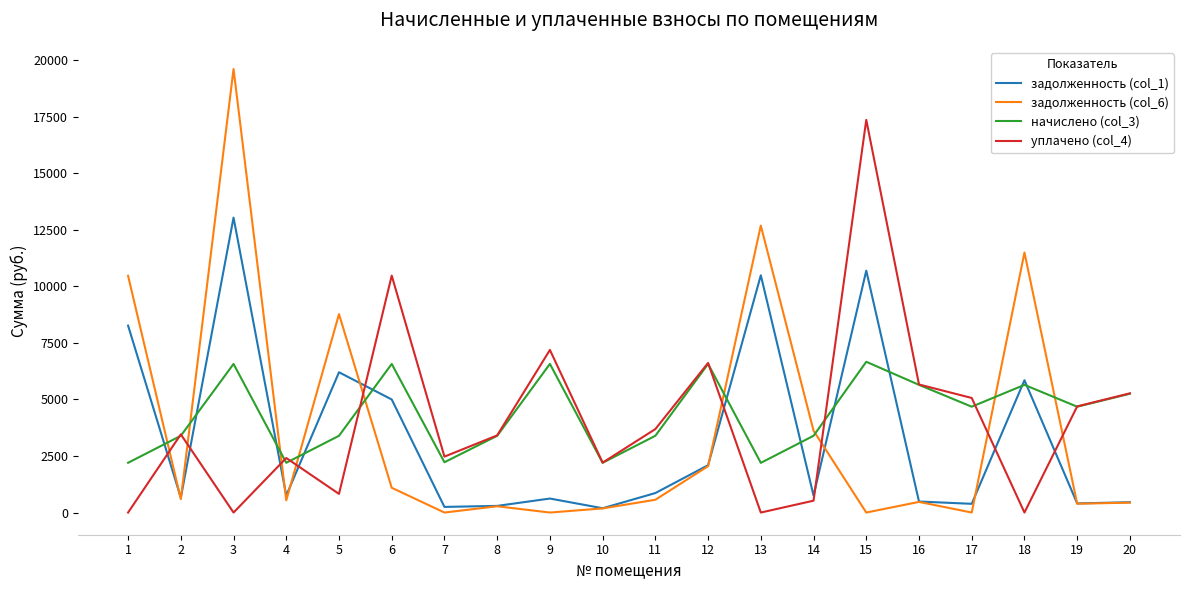

True or false: уплачено (col_4) and задолженность (col_6) cross at least once.

True